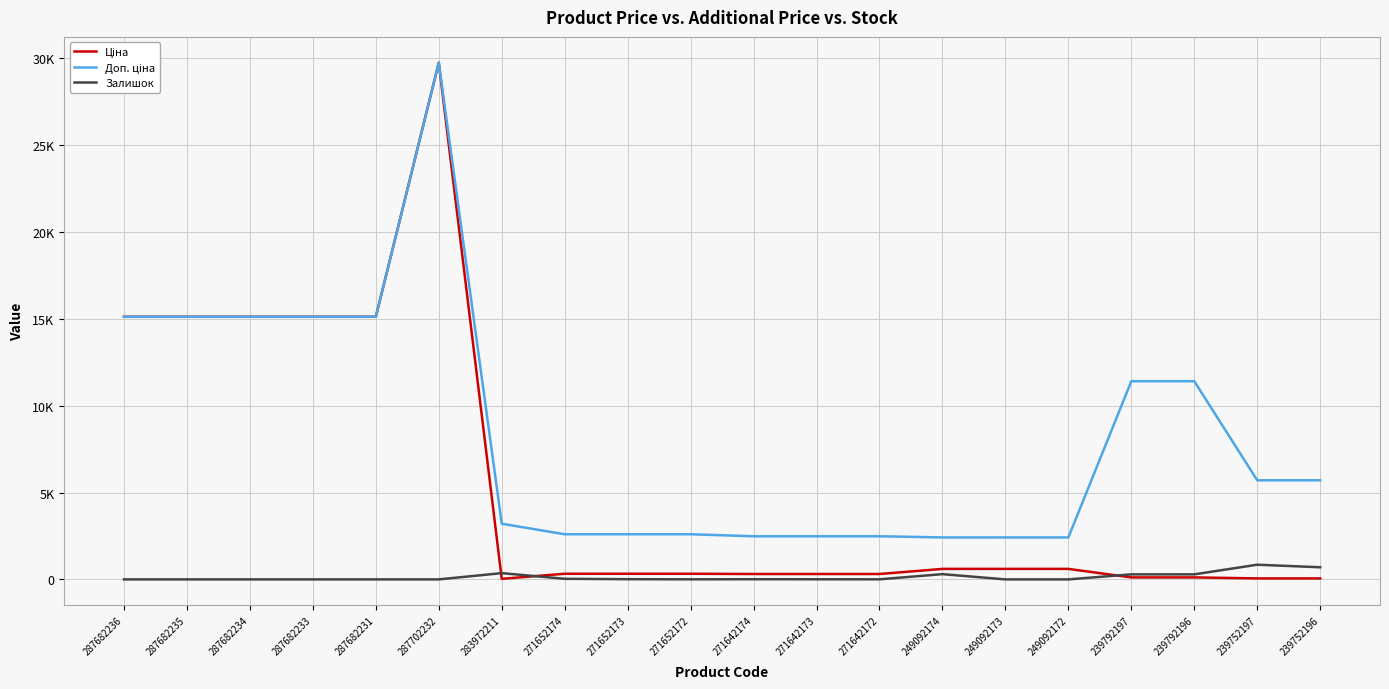

The Ціна series shows 114.1 at 239792196. True or false?

True